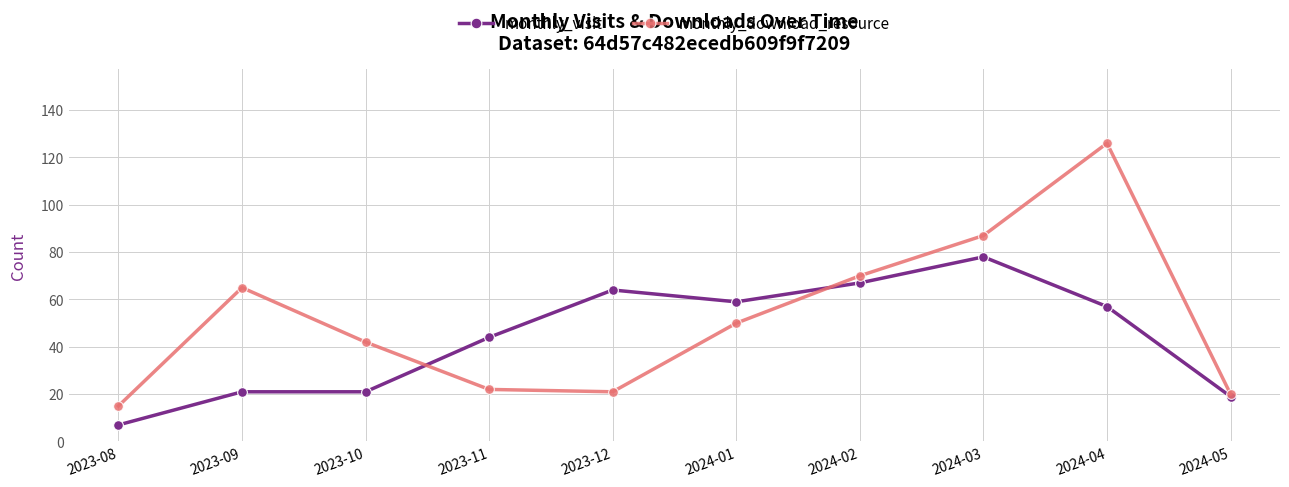

Which series has the largest total across all categories?

monthly_download_resource